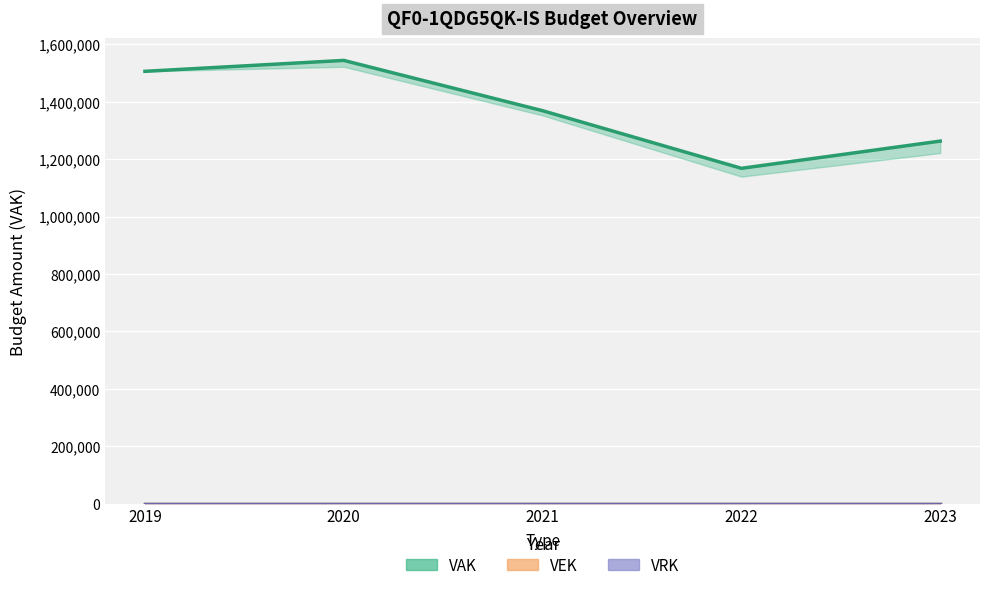

What is the spread (max minus min) of values at 2022?

1168076